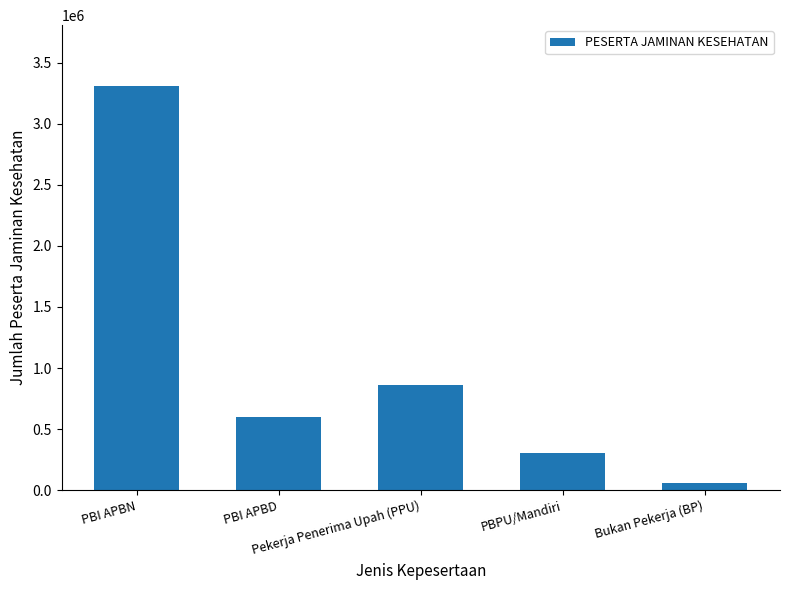

Where does the data first go above 599803?

PBI APBN